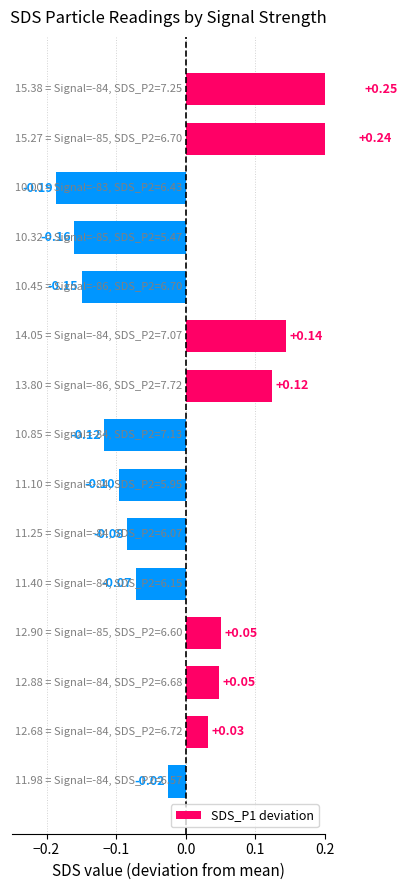

Count the number of data series in this chart.

1